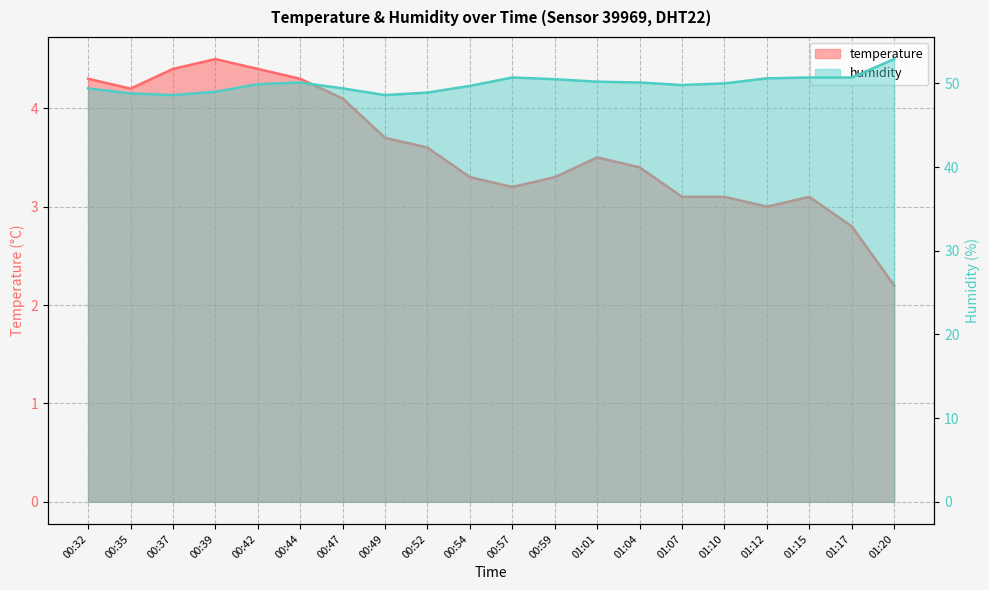

Where does the humidity series first go above 50?

00:44